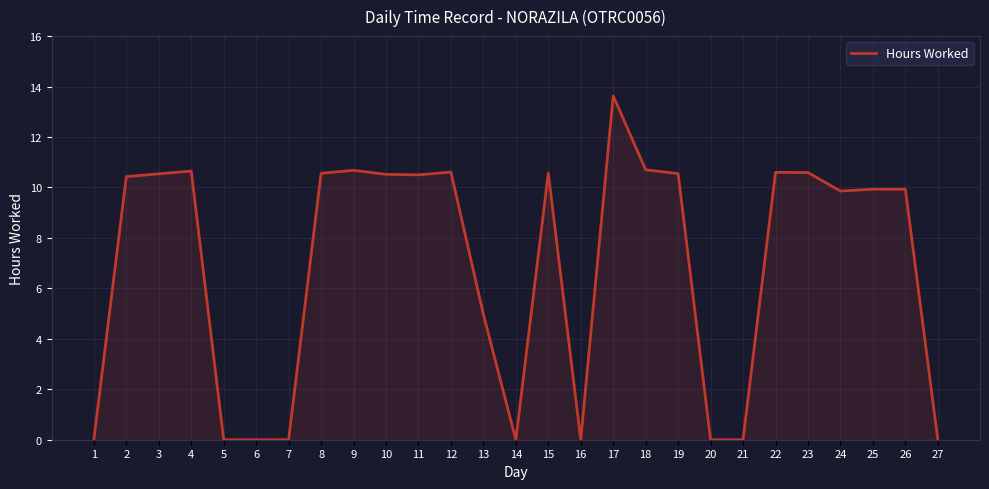

What is the sum of all values?

185.8